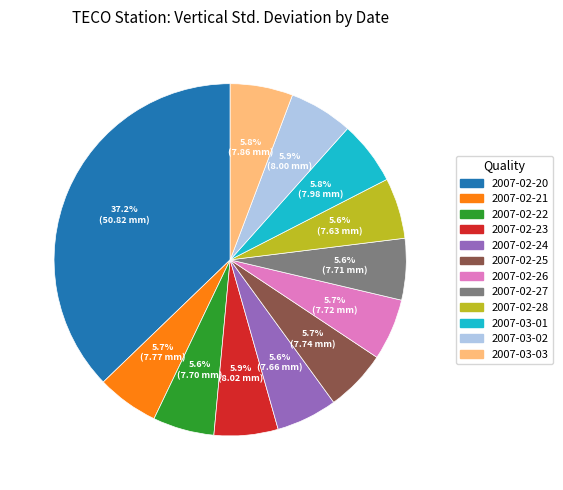

To the nearest percent, what is the average slice percentage?

8%